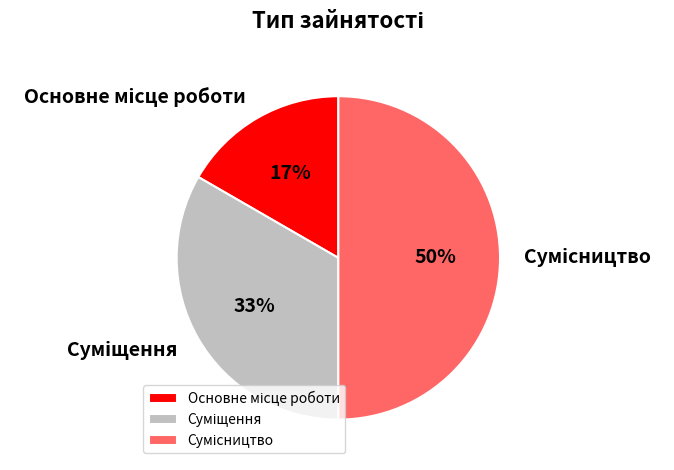

To the nearest percent, what is the average slice percentage?

33%